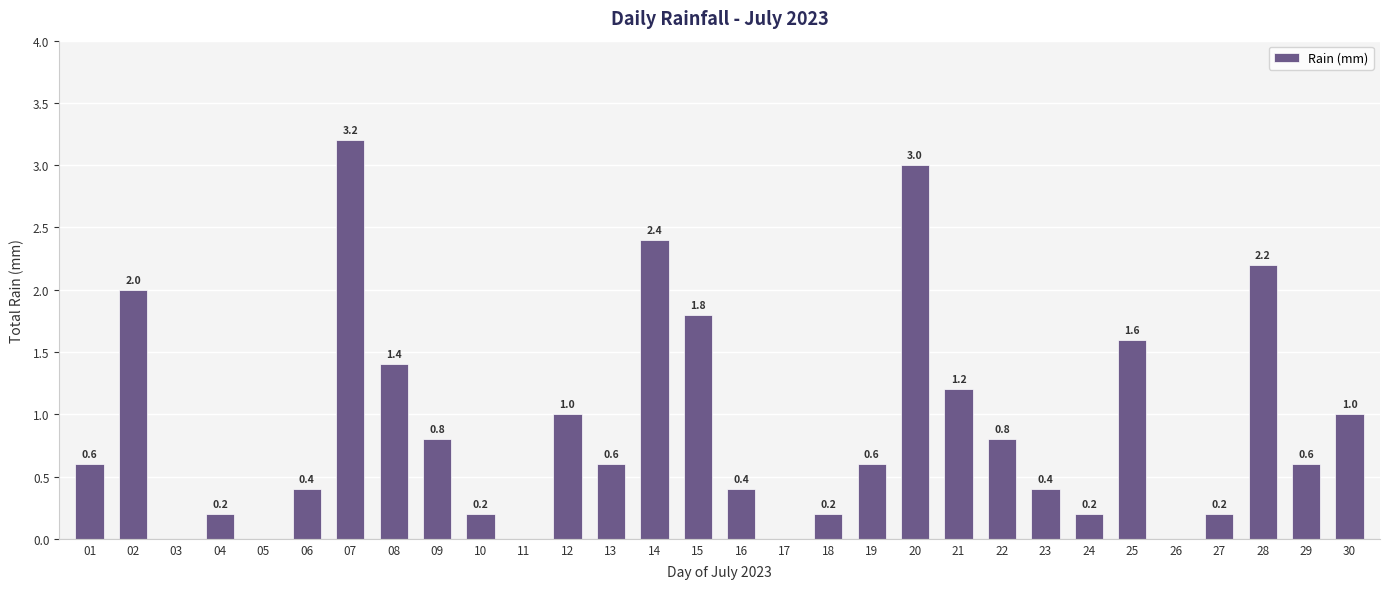

Is it true that the value at 26 is 2.0?

False